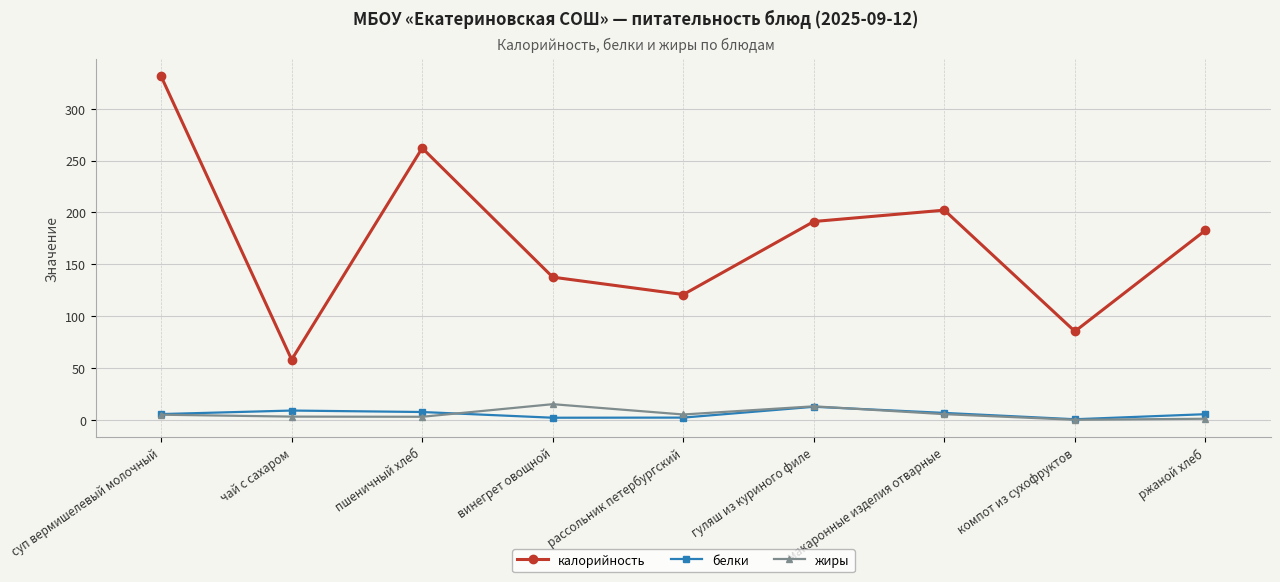

Where is the first local minimum for калорийность?

чай с сахаром